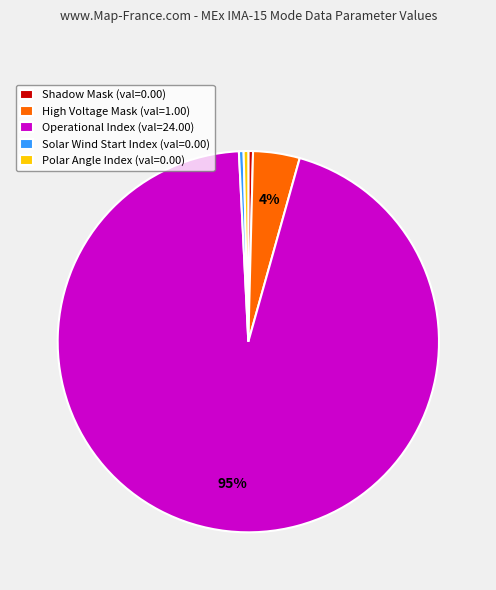

Which has a higher value, Polar Angle Index (val=0.00) or High Voltage Mask (val=1.00)?

High Voltage Mask (val=1.00)